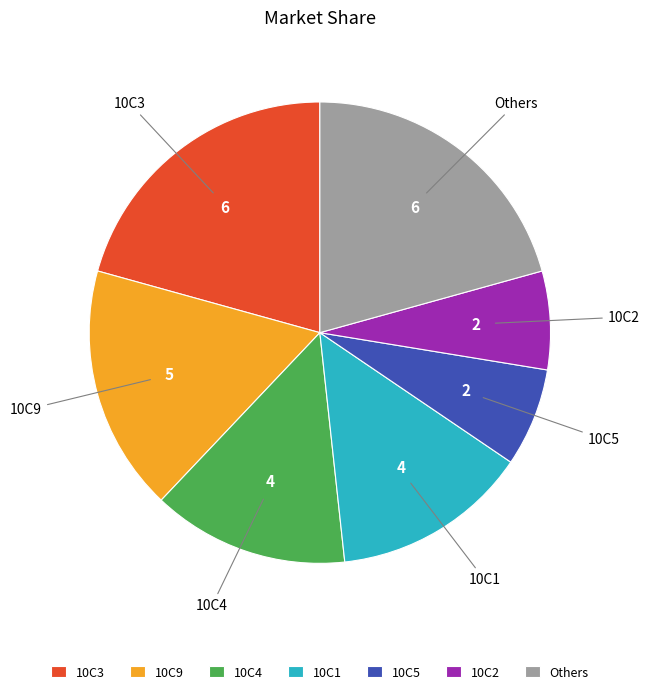

Between Others and 10C1, which is larger?

Others